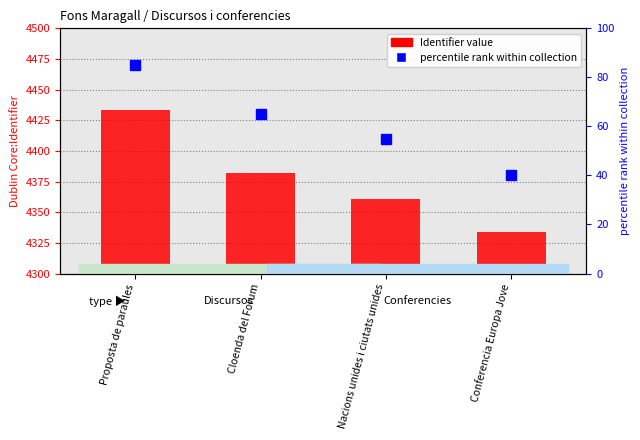

What is the maximum value shown in the chart?

4433